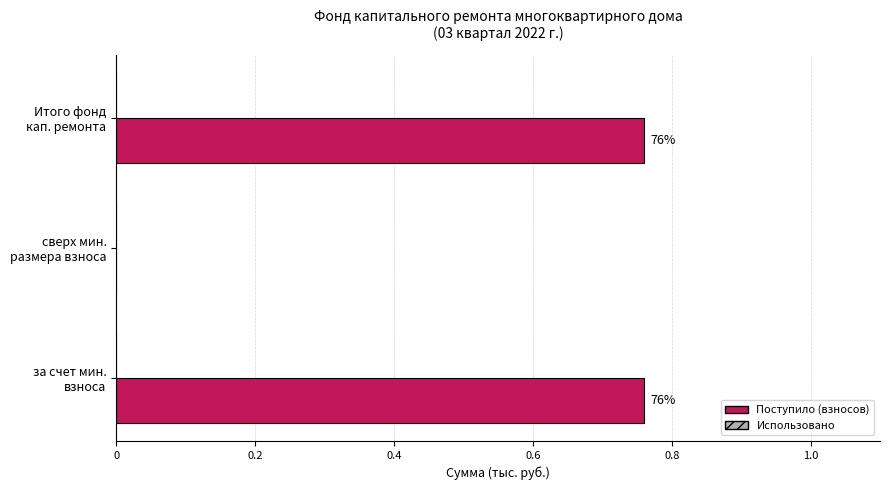

Are the bars horizontal?

Yes